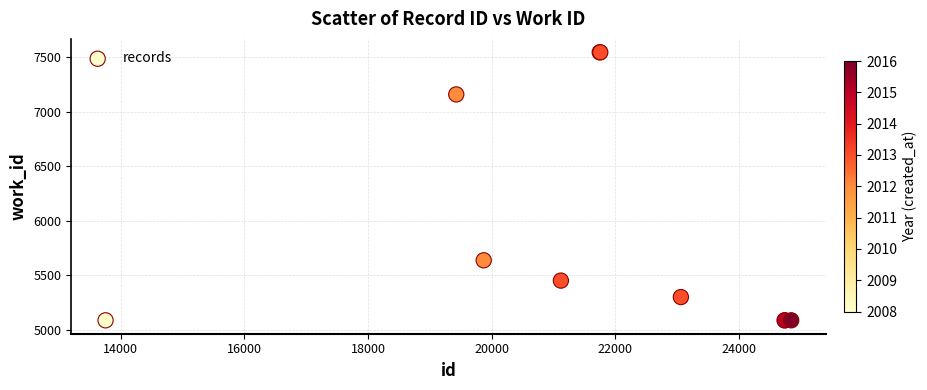

What Y value in the scatter plot is closest to 6316?

5638